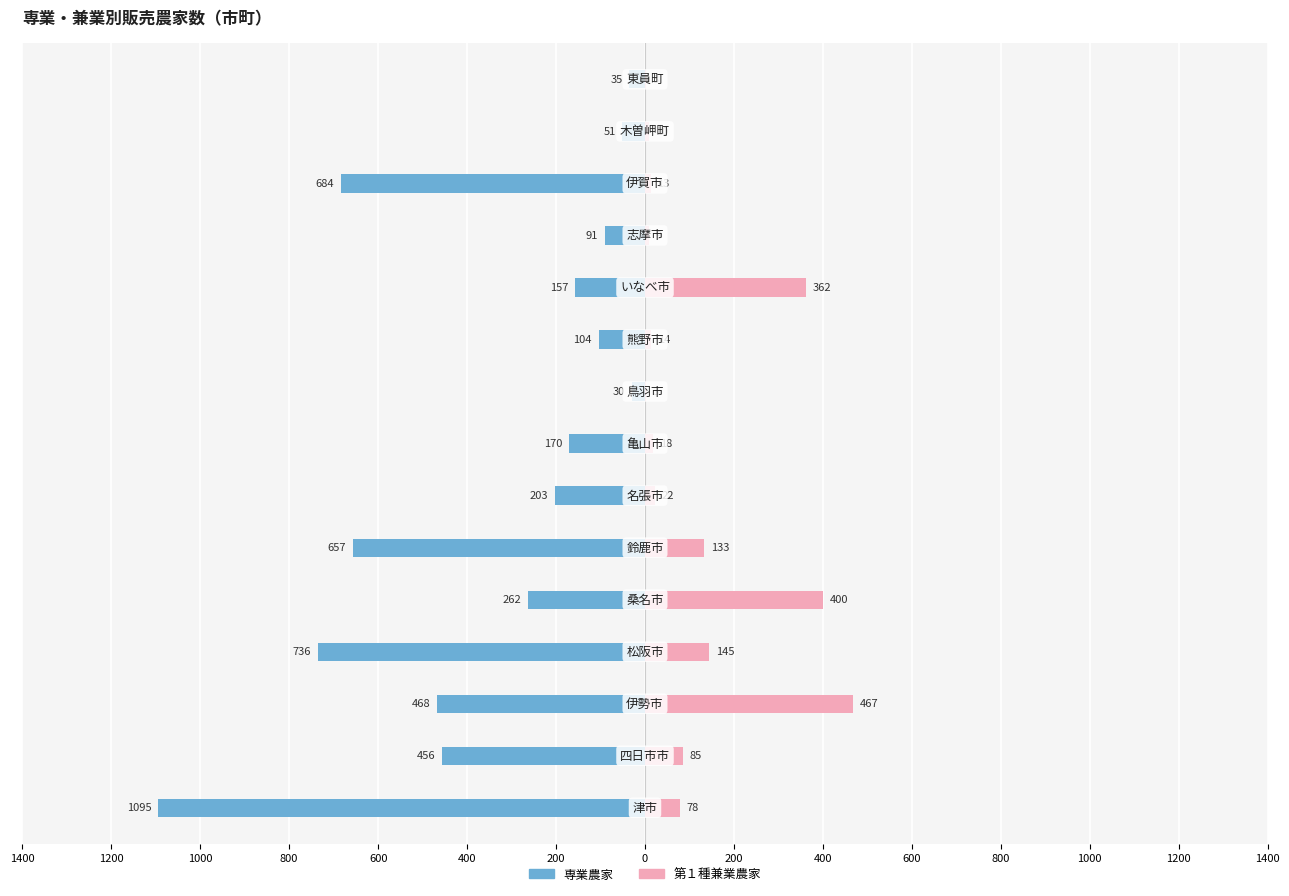

Is it true that 第１種兼業農家 equals 18 at 0?

True